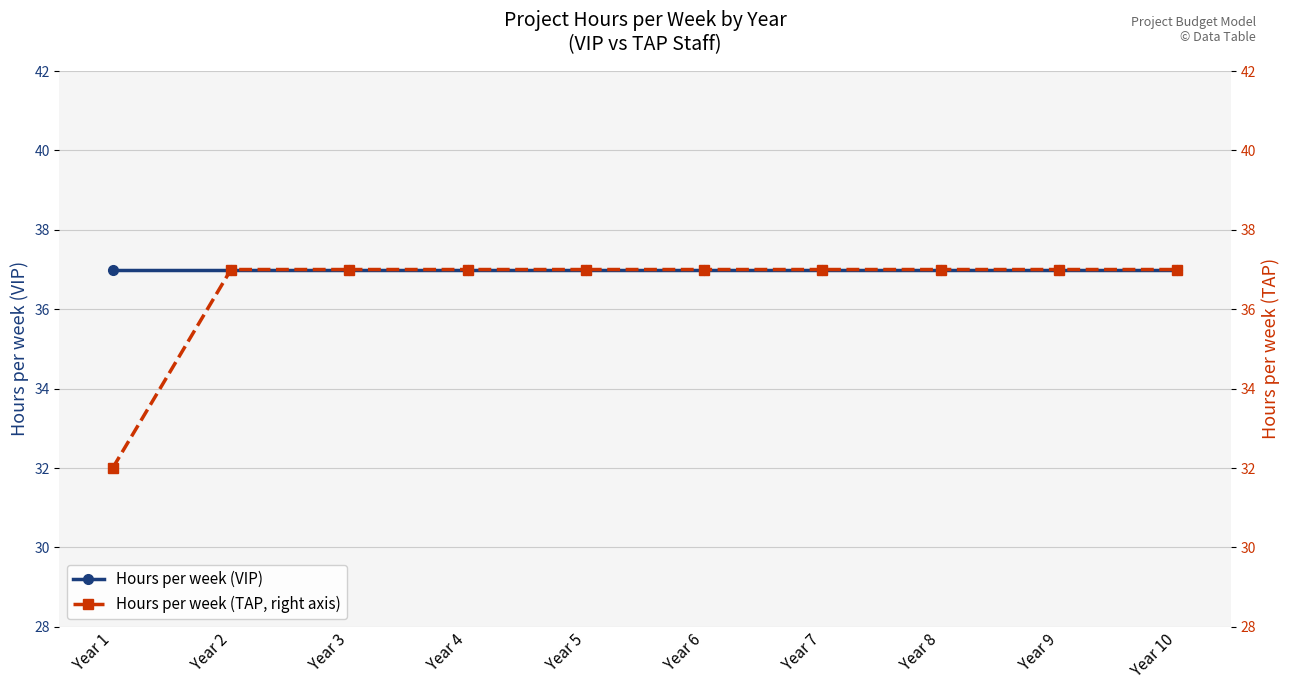

Read the Hours per week (VIP) value at Year 8.

37